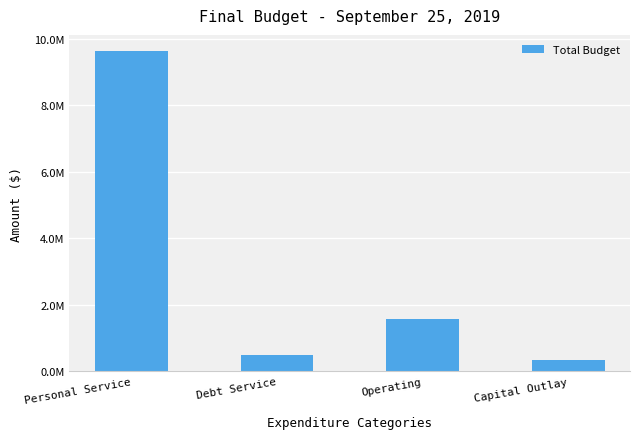

What is the greatest value displayed?

9631123